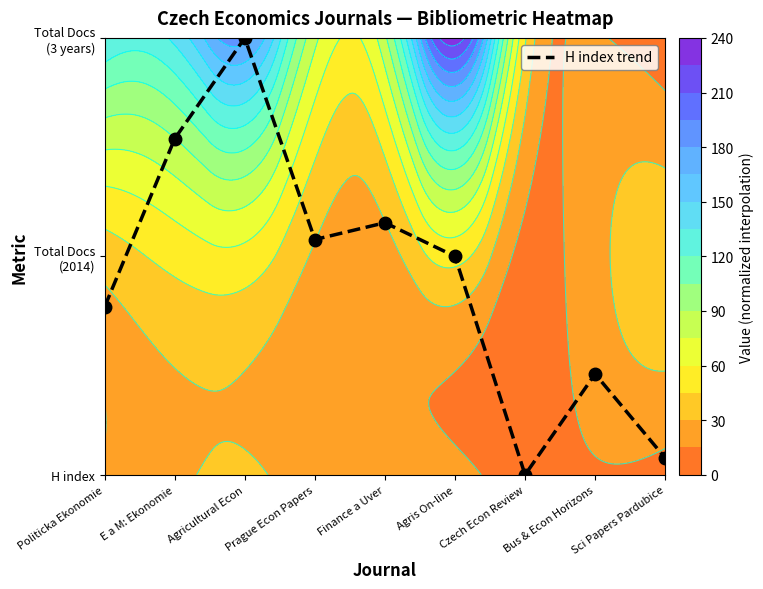

List the labels in order of value, largest first.

Agricultural Econ, E a M: Ekonomie, Finance a Uver, Prague Econ Papers, Agris On-line, Politicka Ekonomie, Bus & Econ Horizons, Sci Papers Pardubice, Czech Econ Review